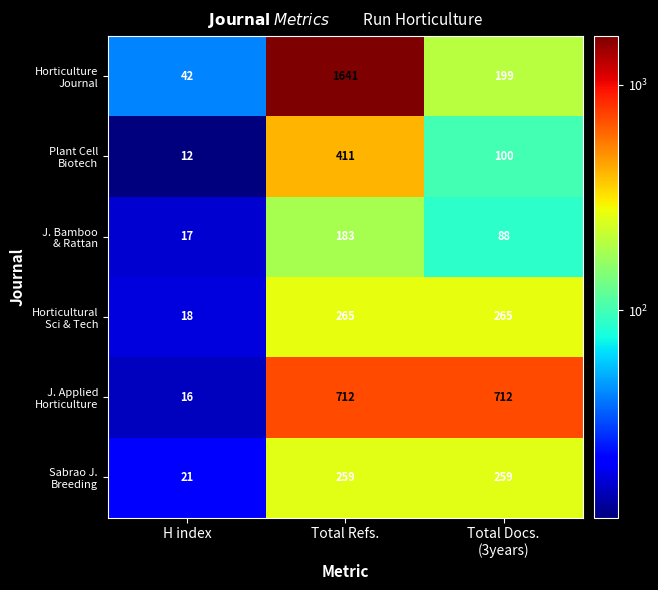

At which category does the chart reach its minimum across all series?

H index